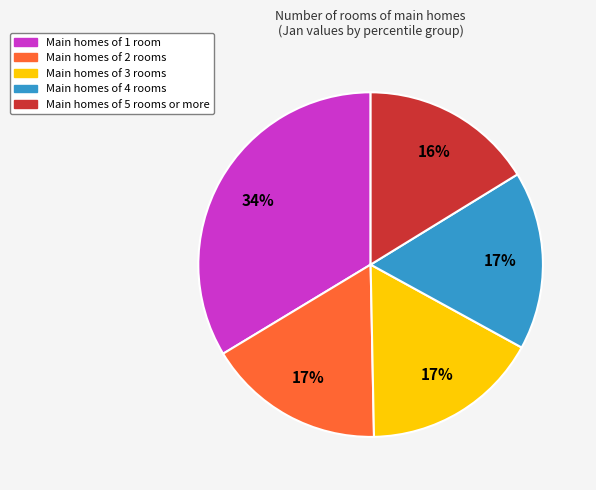

To the nearest percent, what is the average slice percentage?

20%